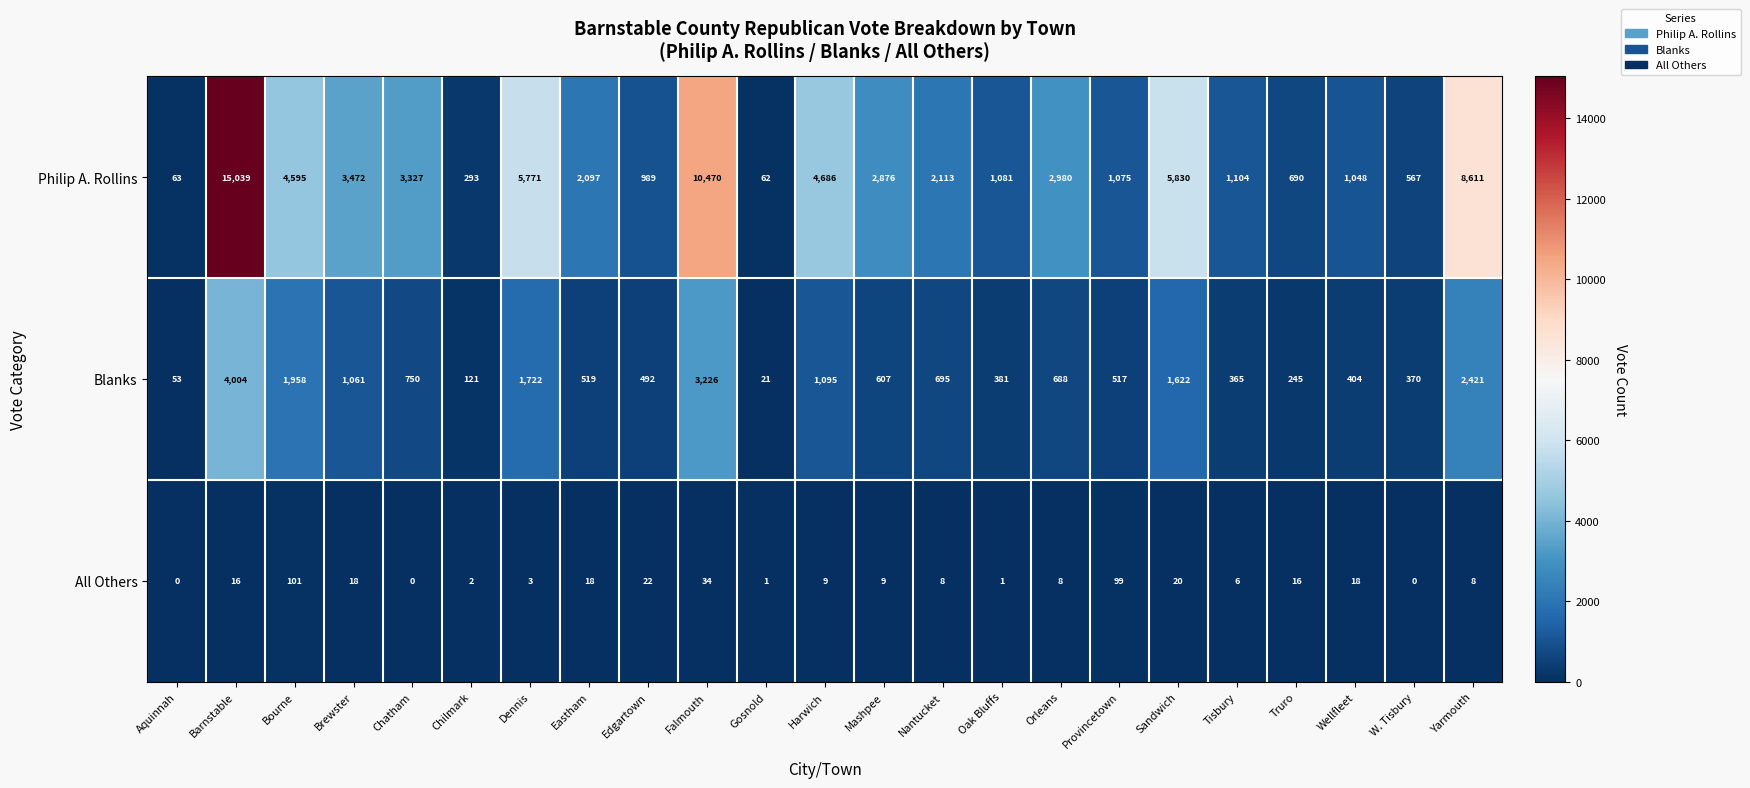

Where does the Philip A. Rollins series first go above 2113?

Barnstable